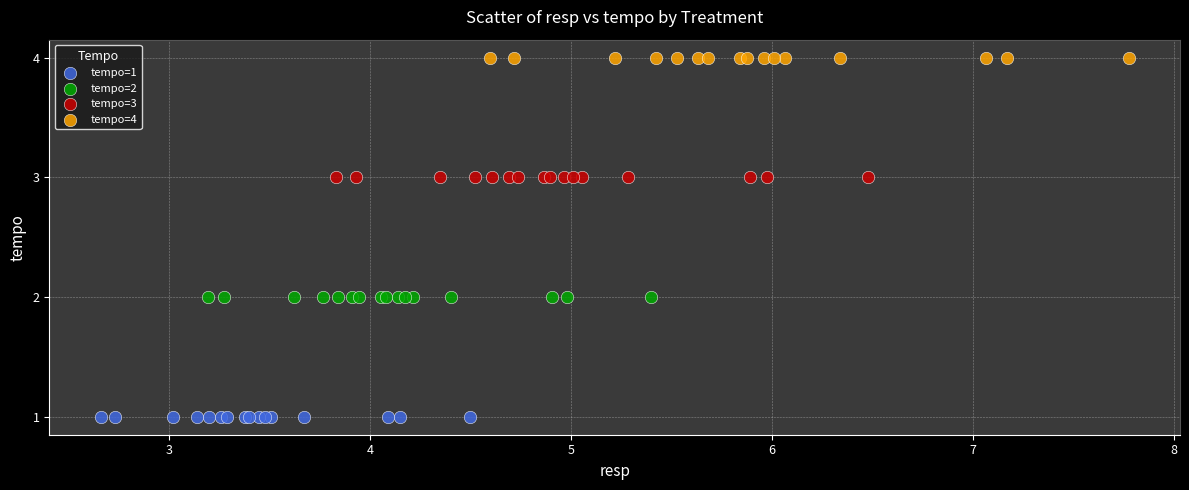

Which series contains the highest Y value?

tempo=4